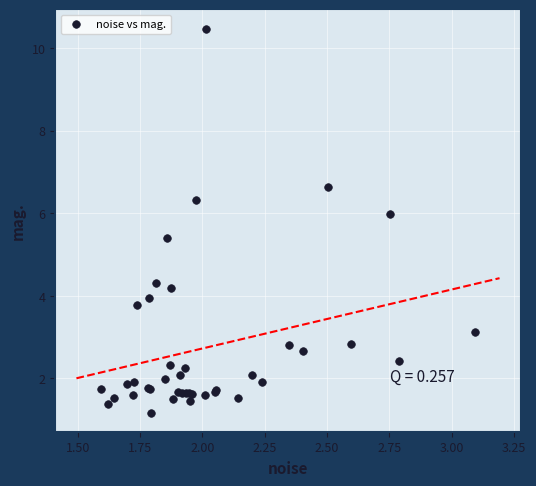

What Y value in the scatter plot is closest to 5?

5.4